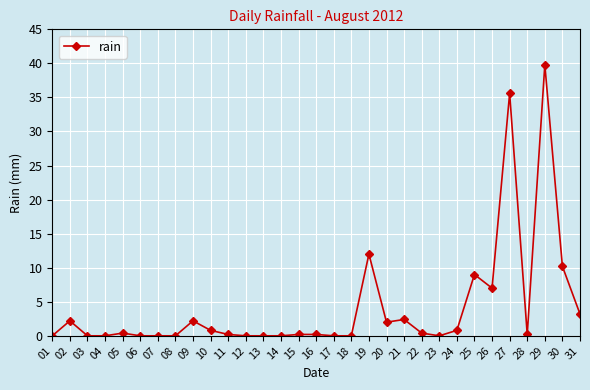

What is the change in value from 13 to 16?

+0.2